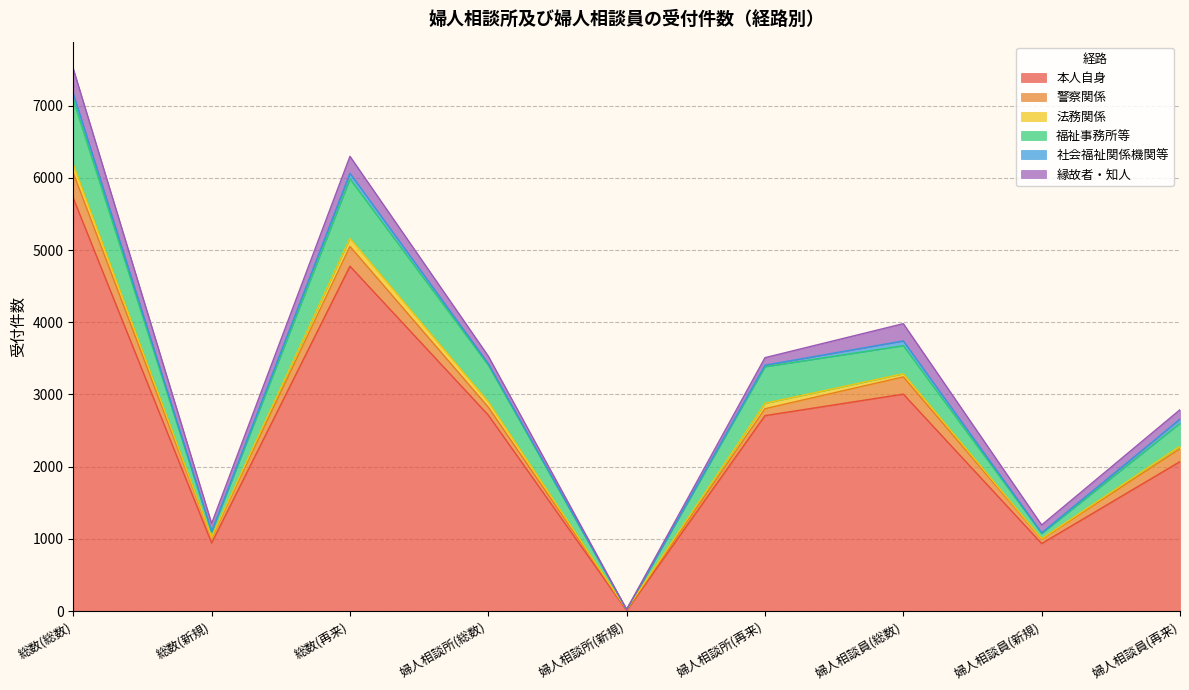

Is the value of 本人自身 at 婦人相談員(再来) greater than the value of 社会福祉関係機関等 at 婦人相談所(再来)?

Yes